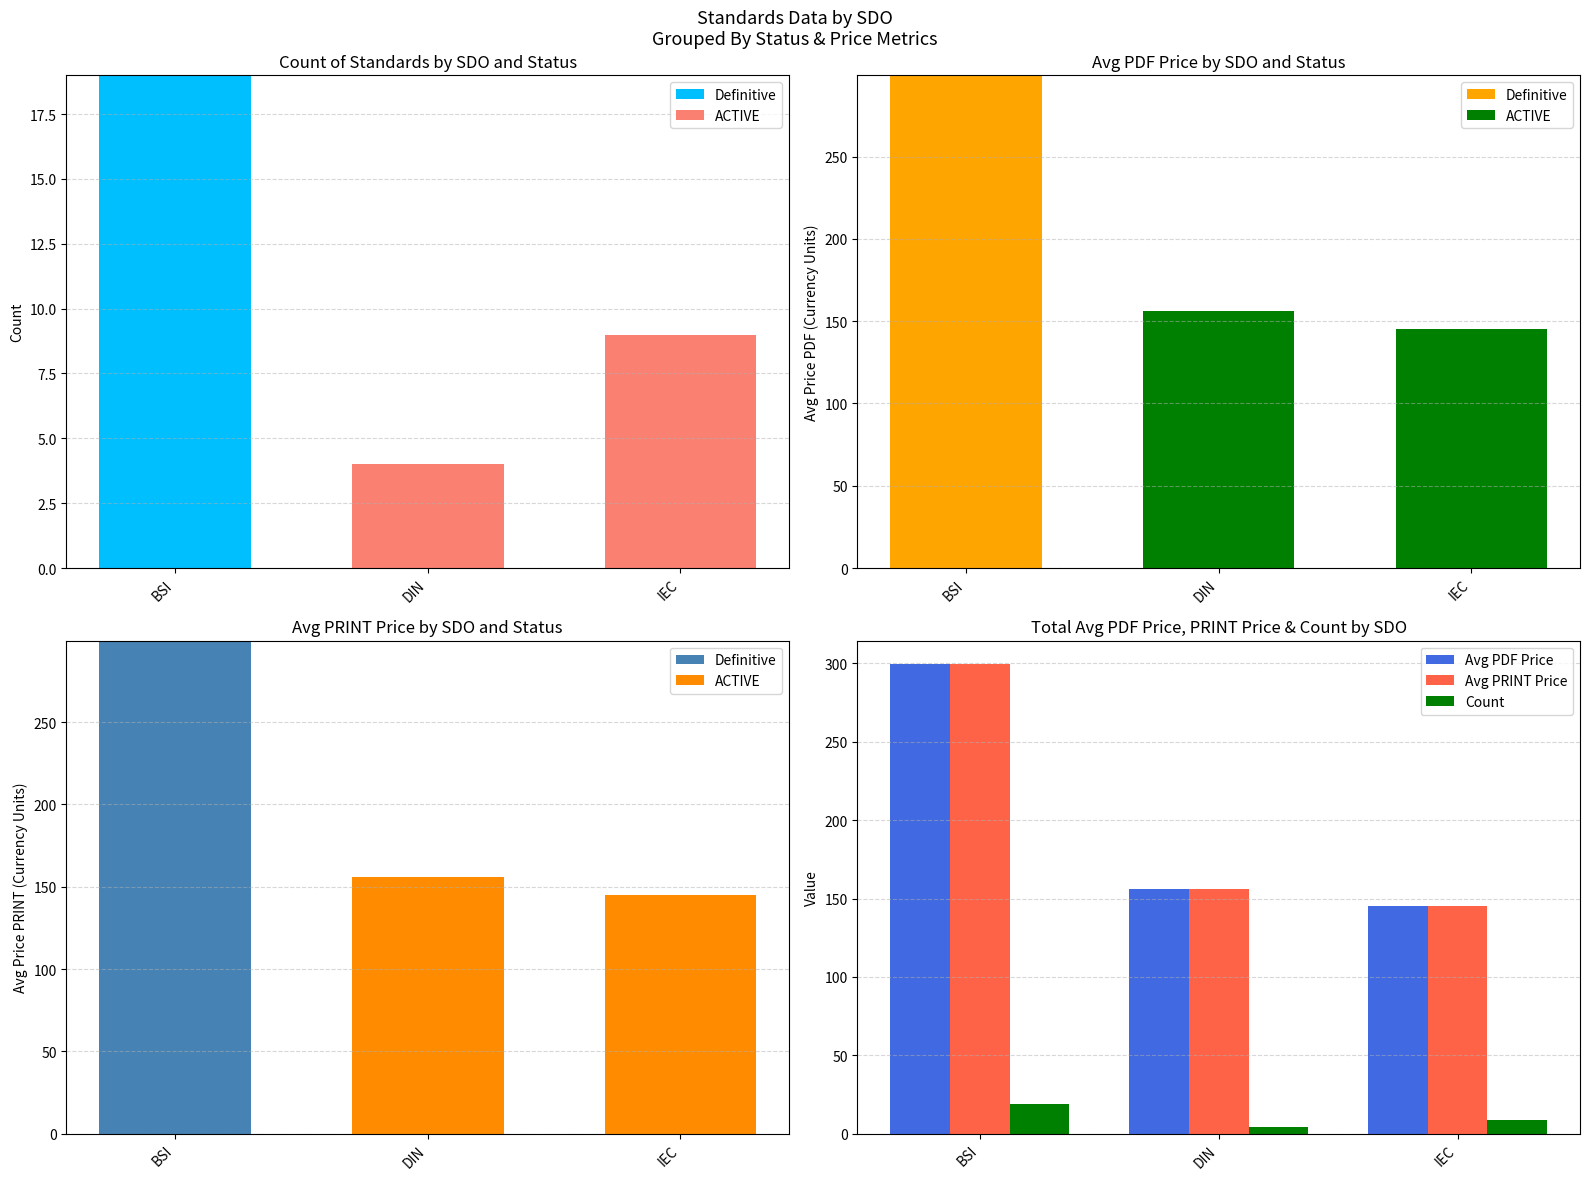

What is the sum of all Avg PRINT Price values?

600.4